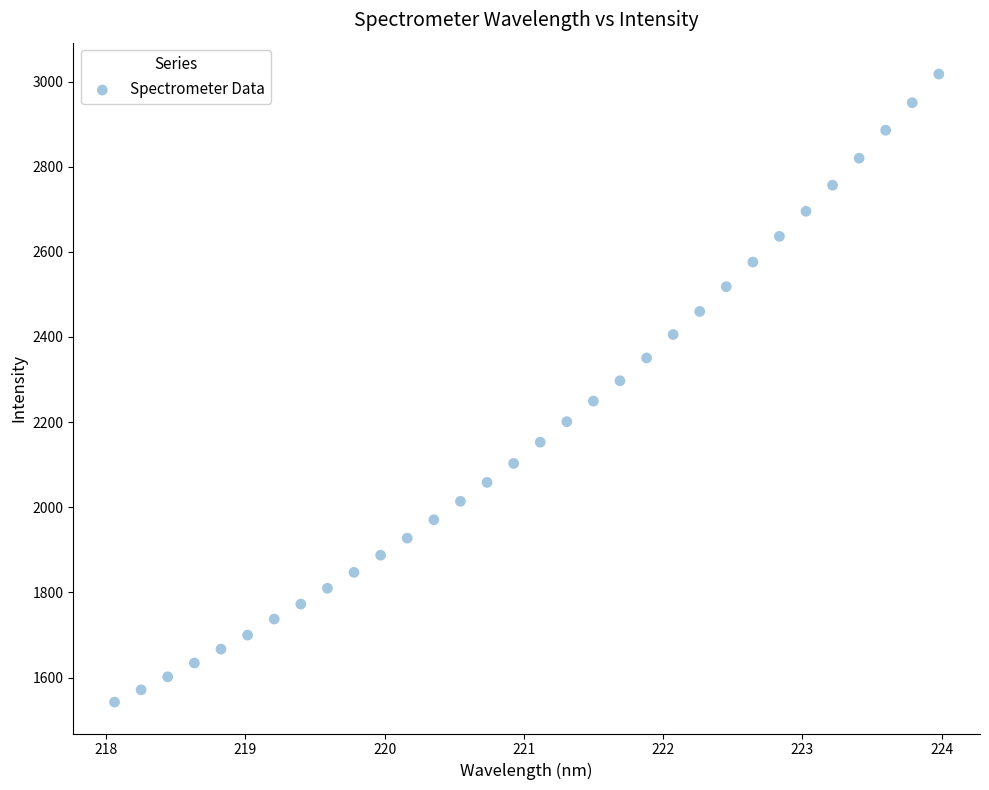

What is the range of Y values (max minus min)?

1475.2